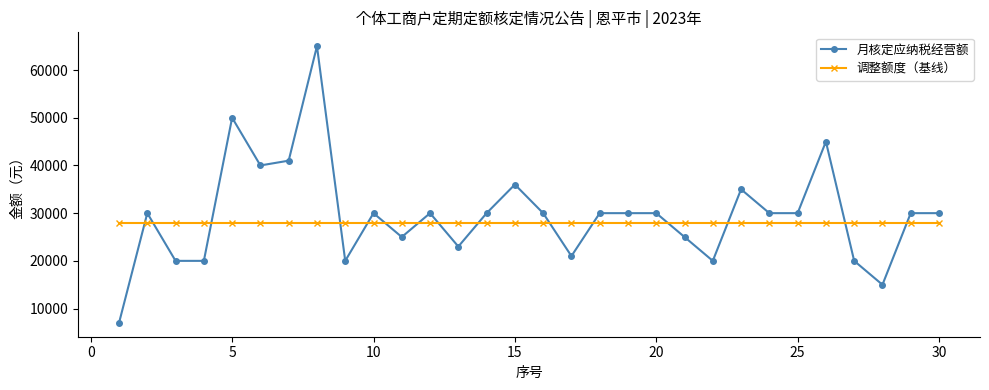

Which series has the widest spread of values?

月核定应纳税经营额